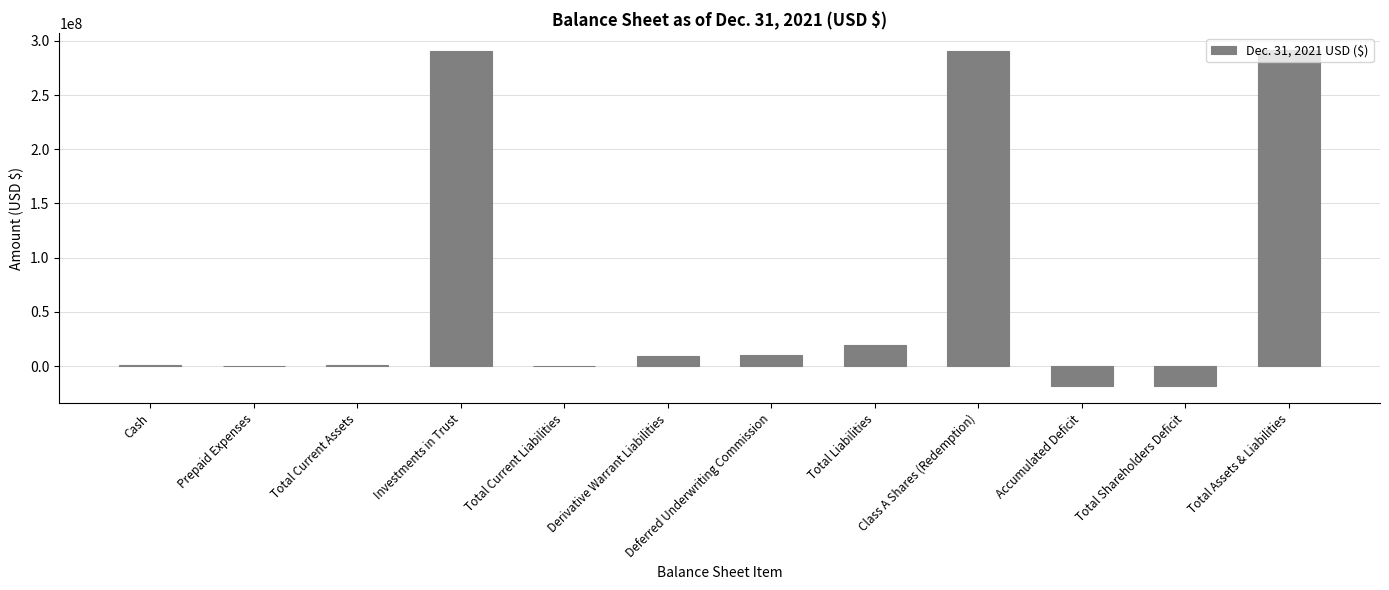

Approximately how many times larger is the value at Investments in Trust compared to Deferred Underwriting Commission?

28.9